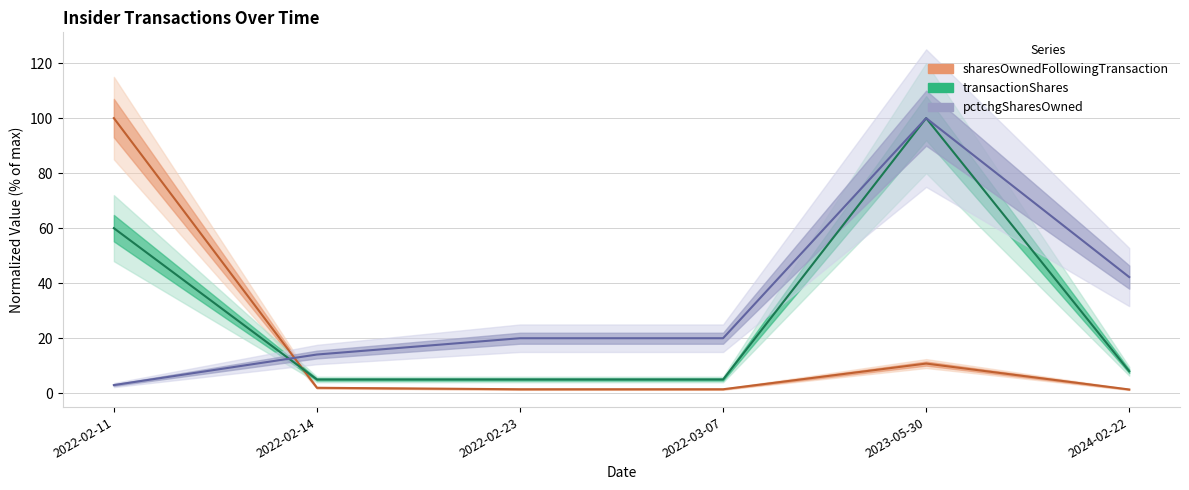

Between which two adjacent categories do sharesOwnedFollowingTransaction and transactionShares first intersect?

2022-02-11 and 2022-02-14